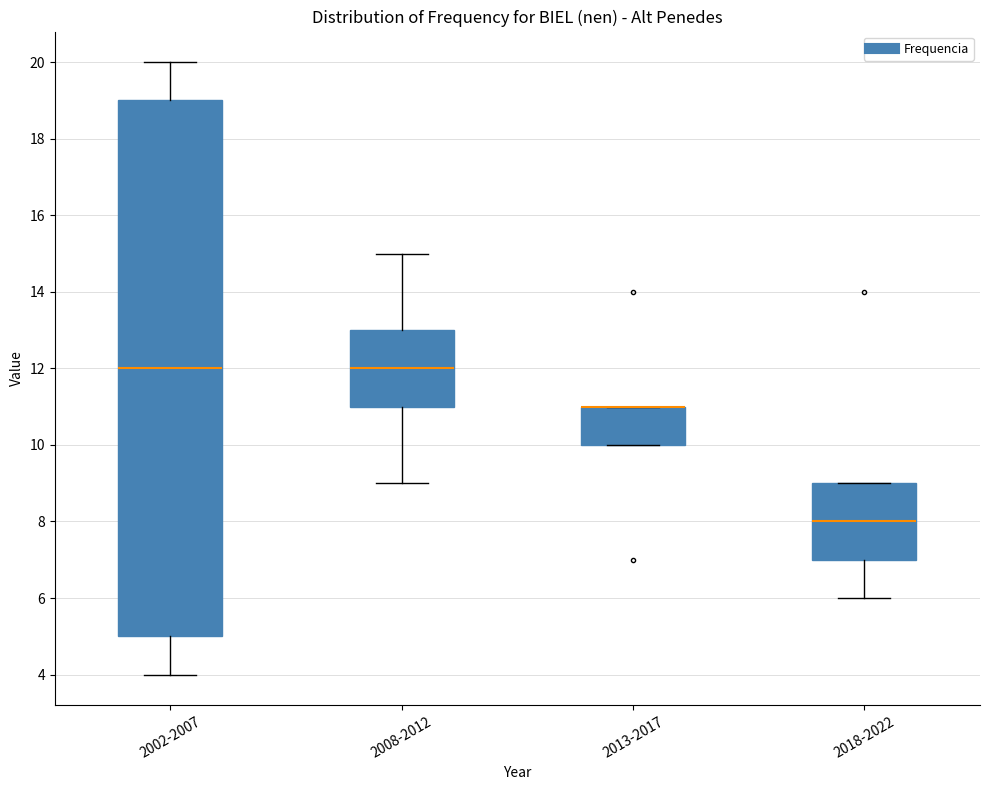

Comparing the boxes themselves (not the whiskers), which one is the tallest?

2002-2007